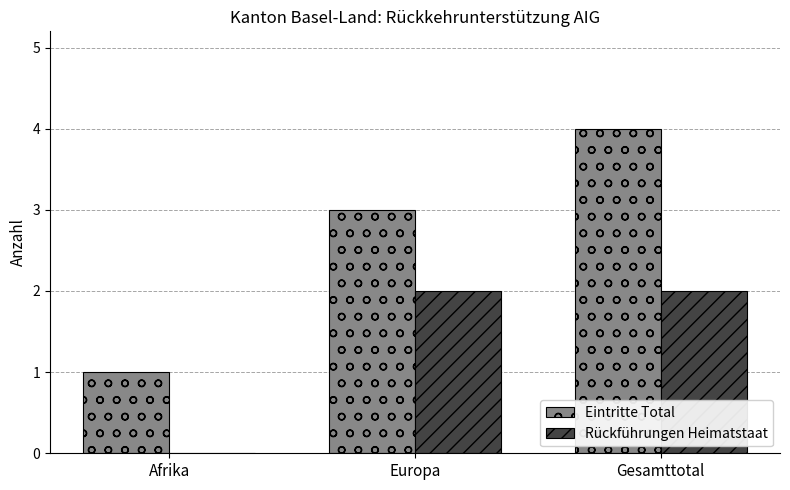

Which category has the highest value across all series?

Gesamttotal